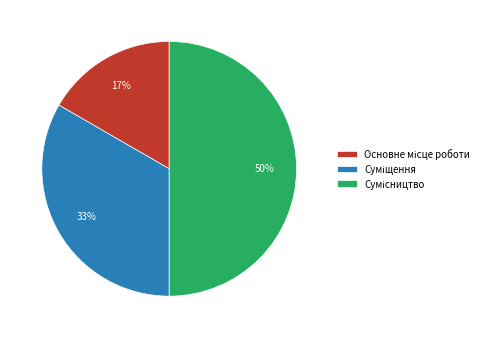

To the nearest percent, what is the difference between the largest and smallest slice percentages?

33%